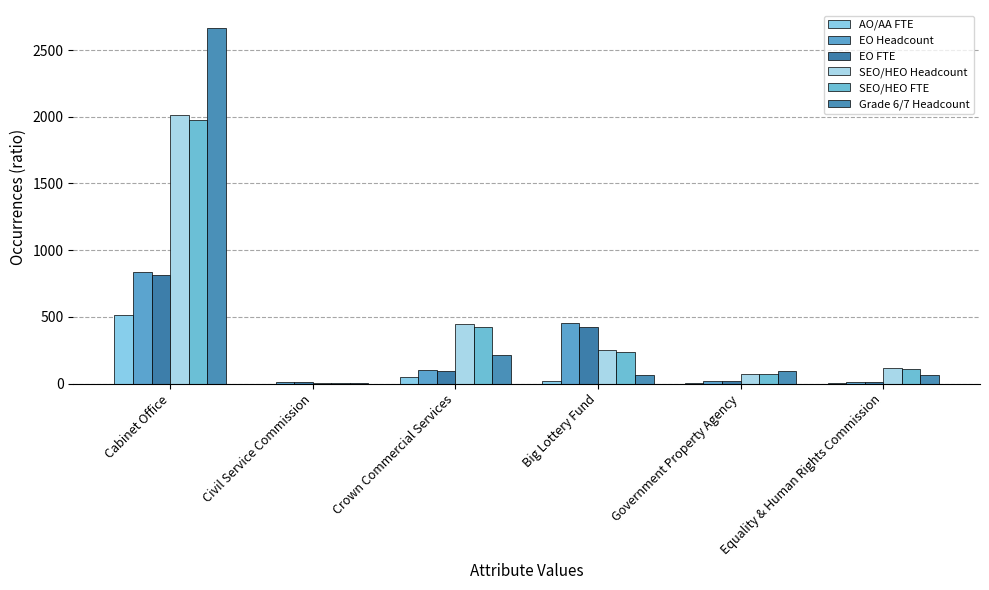

How many groups of bars are there?

6